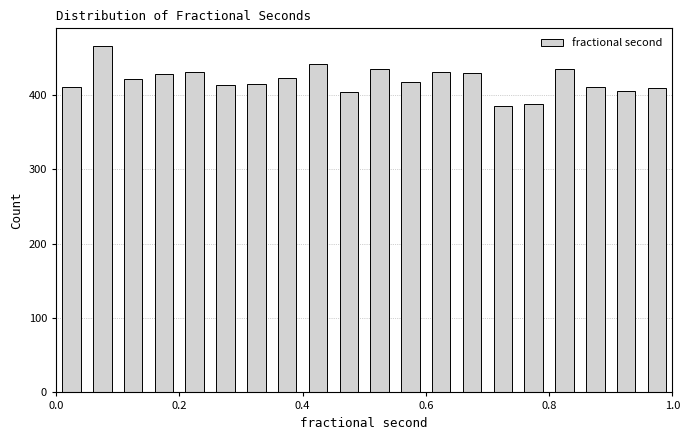

Read against the x-axis, roughly where is the centre of the tallest bar?

0.08